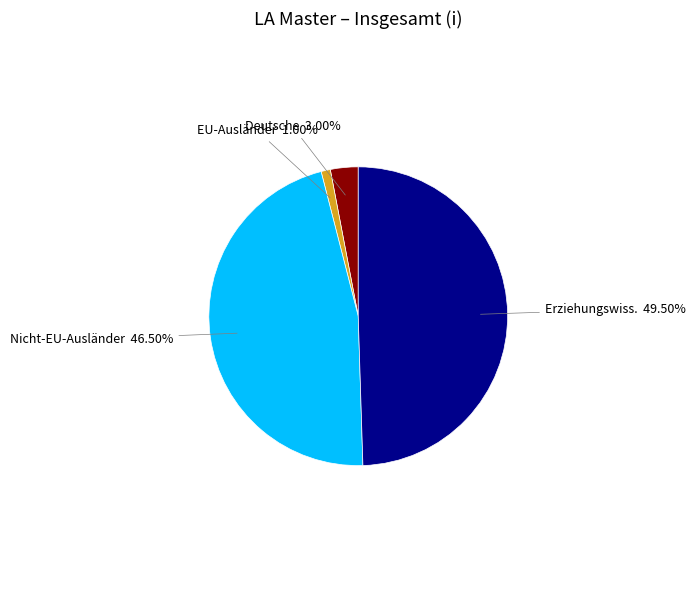

Is there any slice that represents more than half of the pie?

No